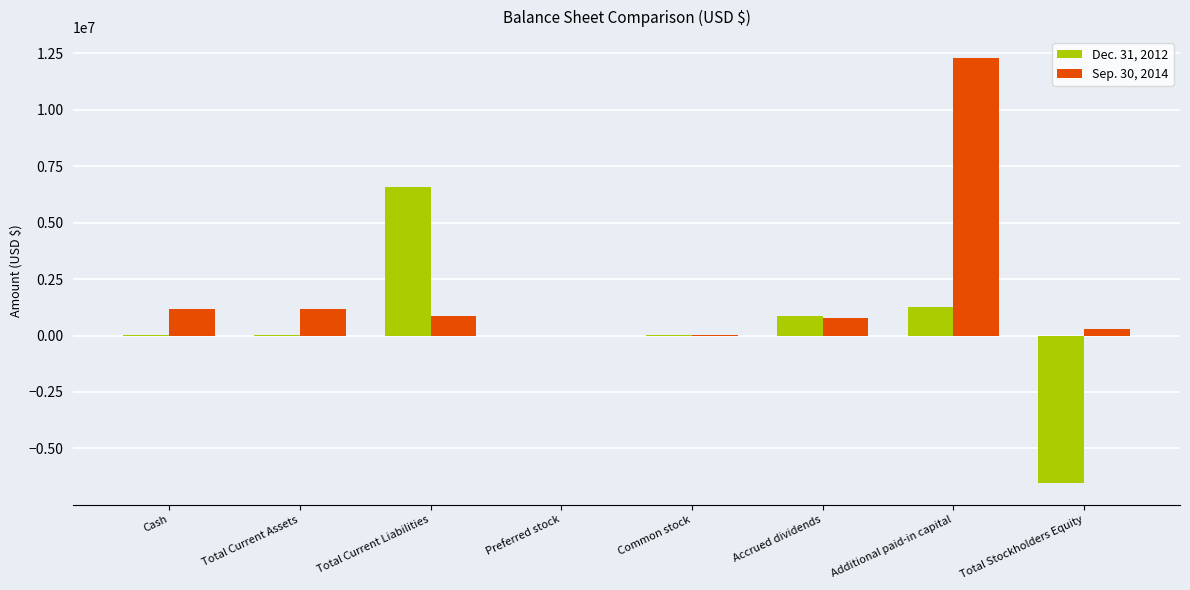

True or false: Dec. 31, 2012 has a value of 861872 at Accrued dividends.

True